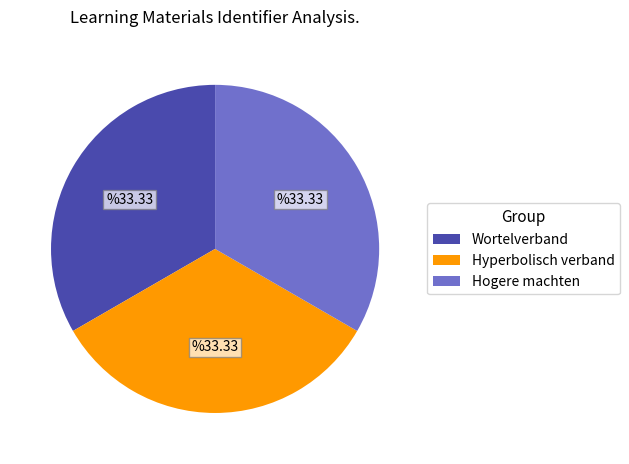

Is the sum of Hyperbolisch verband and Wortelverband greater than half?

Yes